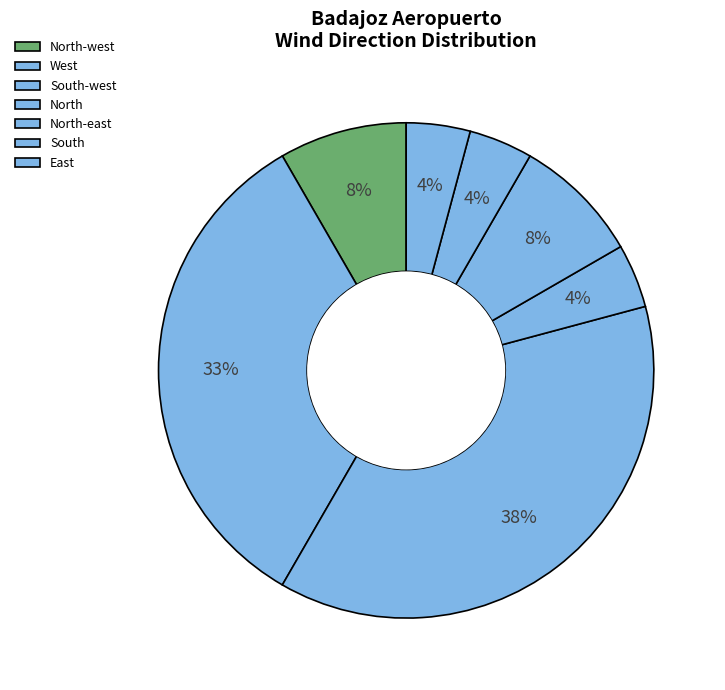

Rank the categories by value from lowest to highest.

West, South, East, North-west, North, South-west, North-east